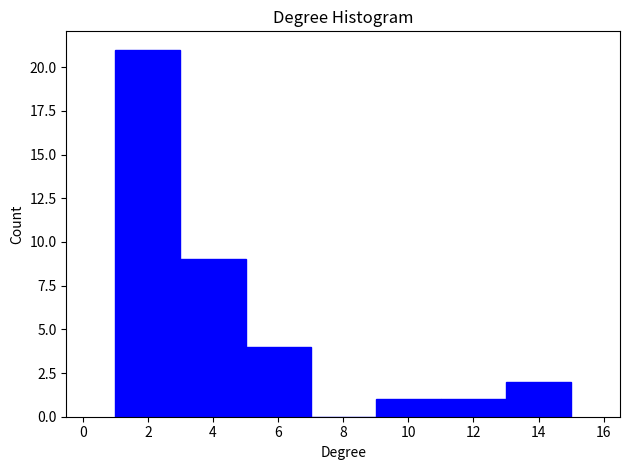

Reading left to right, transcribe this chart: for each bar, give the range it covers on the x-axis and its height. The values are not printed on the chart, so give them approximately, as read against the axis.

1 to 3: 21
3 to 5: 9
5 to 7: 4
7 to 9: 0
9 to 11: 1
11 to 13: 1
13 to 15: 2